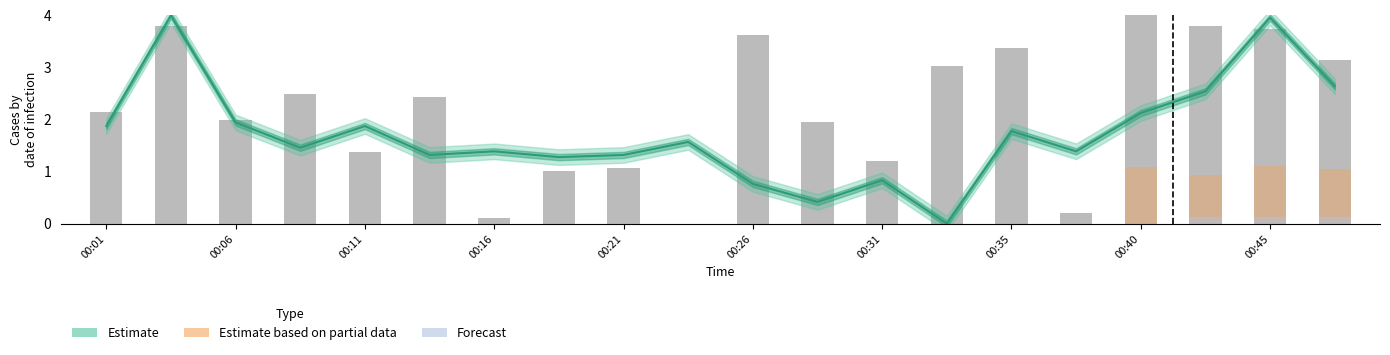

Reading left to right, transcribe all the data shown in this chart.

SDS_P1: 00:01=2.1	00:04=3.8	00:06=2.0	00:09=2.5	00:11=1.4	00:14=2.4	00:16=0.1	00:18=1.0	00:21=1.1	00:23=0.0	00:26=3.6	00:28=1.9	00:31=1.2	00:33=3.0	00:35=3.4	00:38=0.2	00:40=4.0	00:43=3.8	00:45=3.7	00:48=3.1
SDS_P2: 00:01=1.9	00:04=4.0	00:06=1.9	00:09=1.5	00:11=1.9	00:14=1.3	00:16=1.4	00:18=1.3	00:21=1.3	00:23=1.6	00:26=0.8	00:28=0.4	00:31=0.8	00:33=0.0	00:35=1.8	00:38=1.4	00:40=2.1	00:43=2.5	00:45=4.0	00:48=2.6